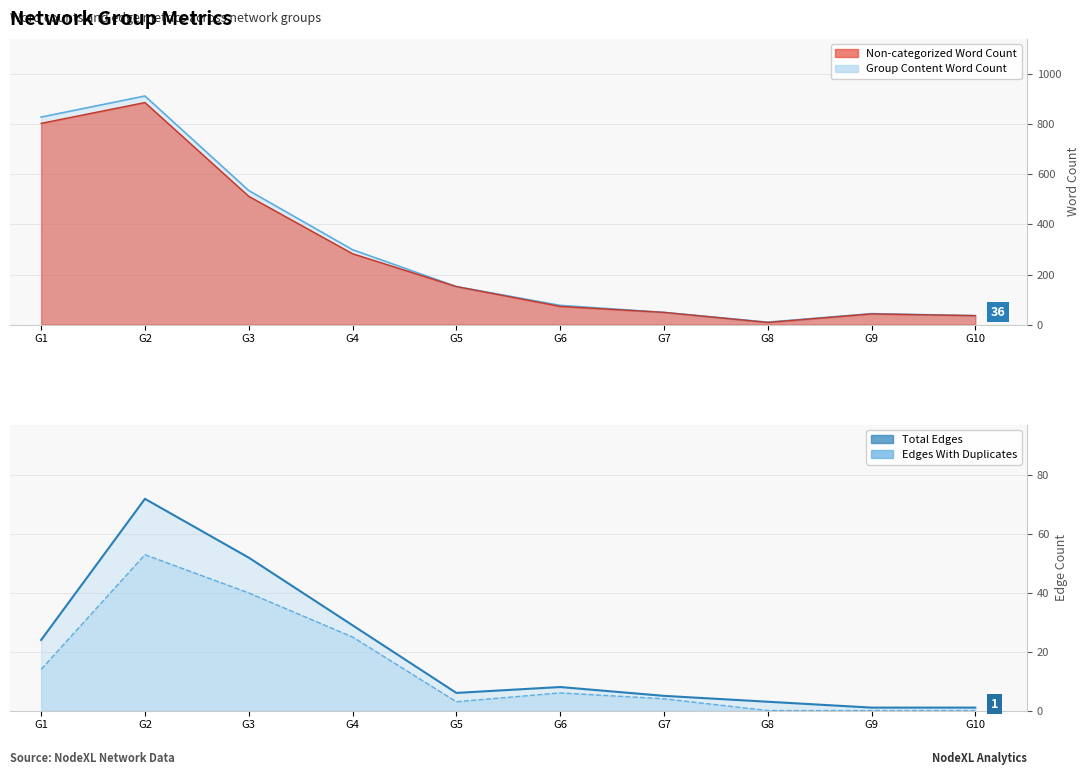

Read the Group Content Word Count value at G9.

44